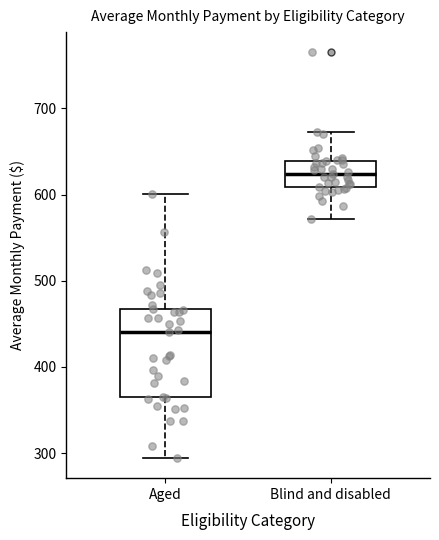

Which box is the tallest, from its lower edge to its upper edge?

Aged